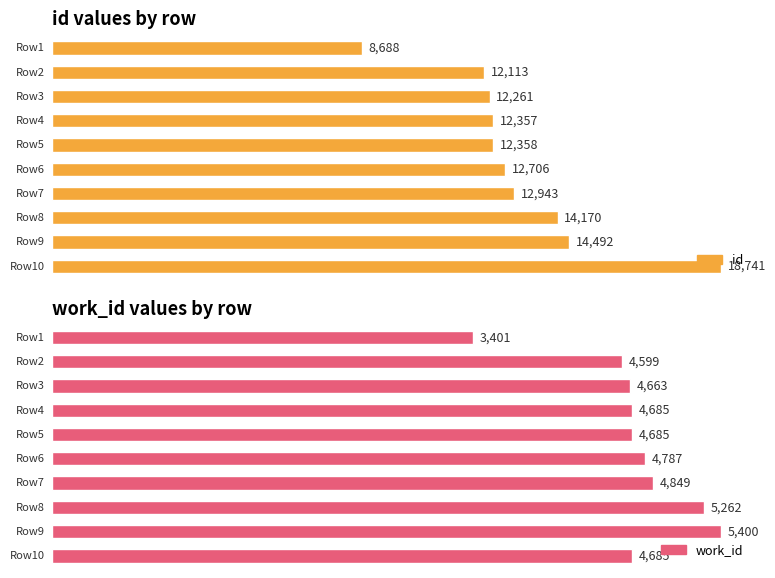

Which series has the widest spread of values?

id